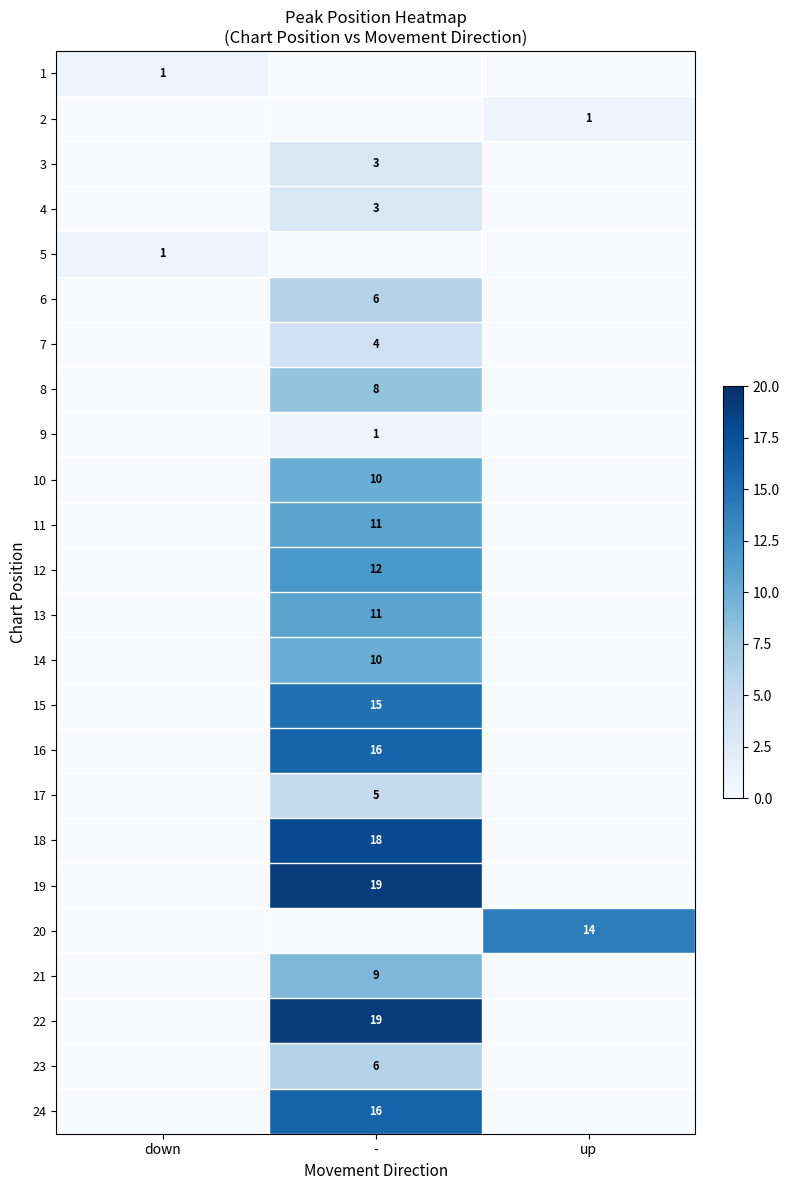

The value of 21 at - is 9. True or false?

True